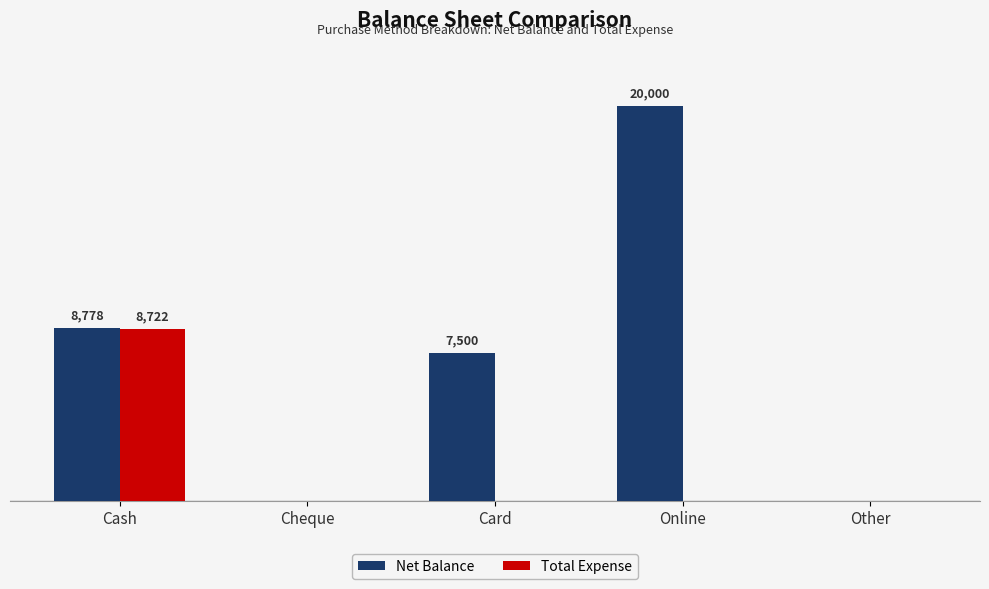

What is the label of the 2nd bar from the right?

Online